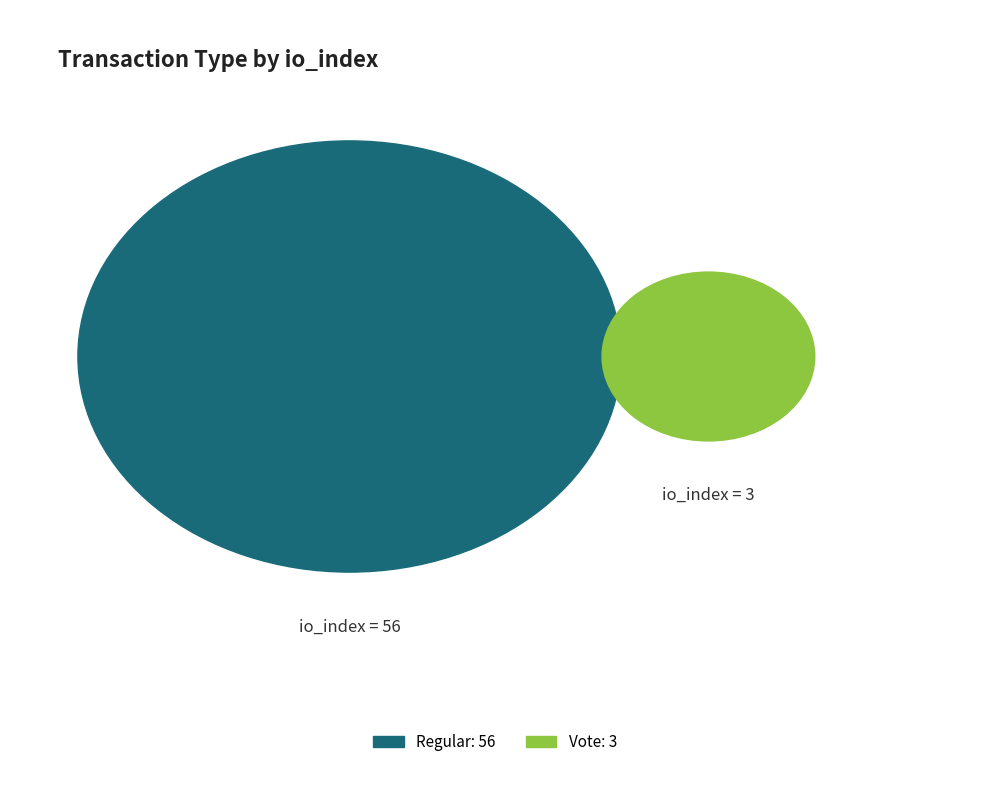

Approximately how many times larger is the value at Vote (io_index=3) compared to Regular (io_index=56)?

0.1